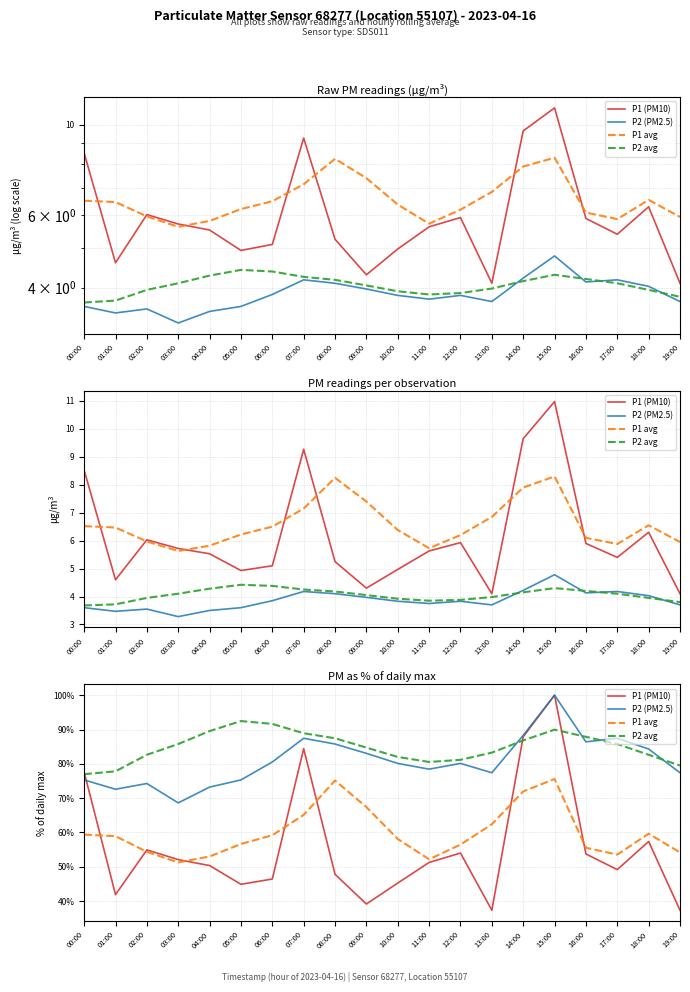

At which category is the sum across all series the highest?

15:00